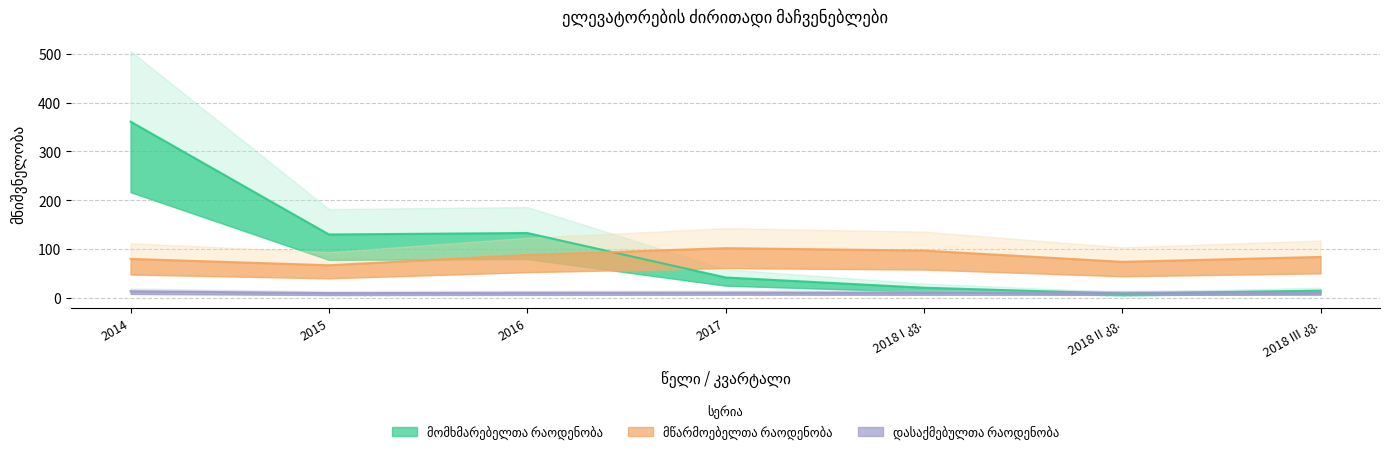

The value of მწარმოებელთა რაოდენობა at 2015 is 67.0. True or false?

True